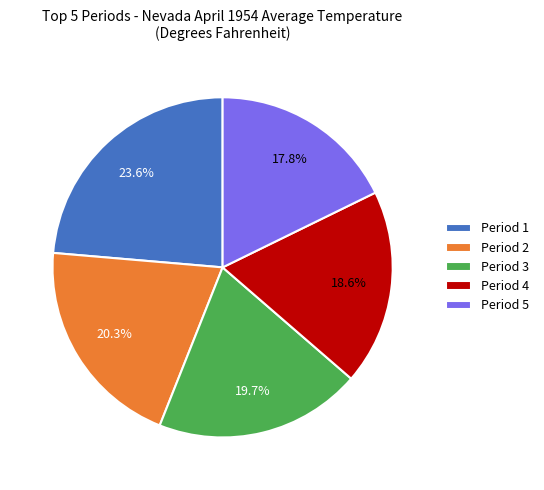

Which slice is the largest?

Period 1